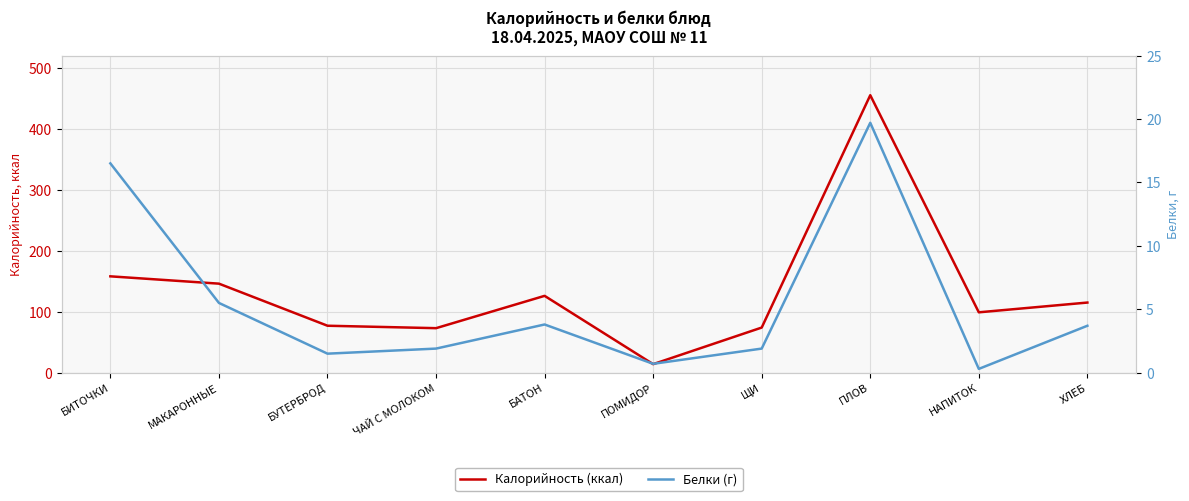

Which series has the largest total across all categories?

Калорийность (ккал)